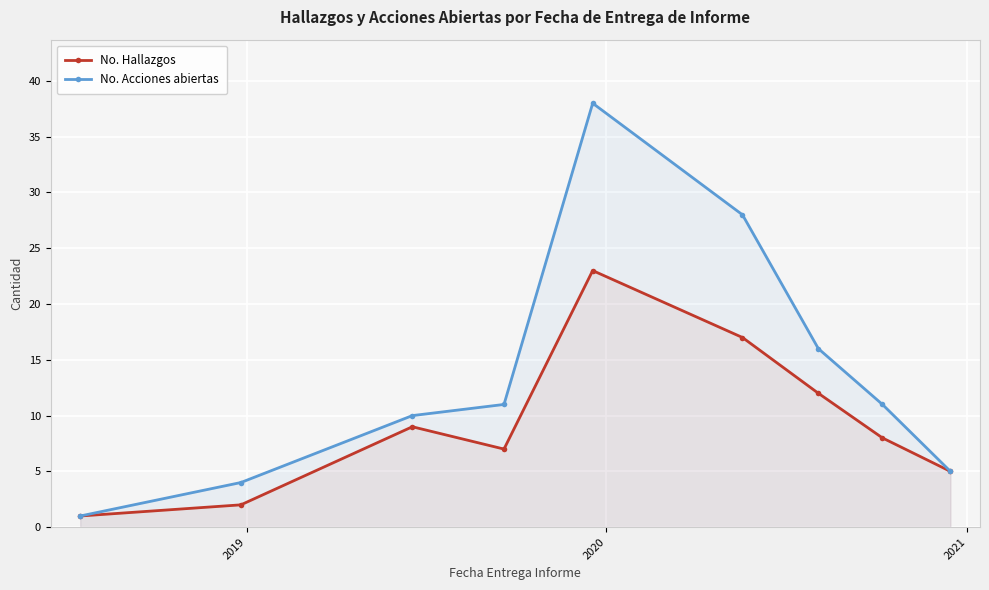

What is the lowest value of the No. Acciones abiertas series?

1